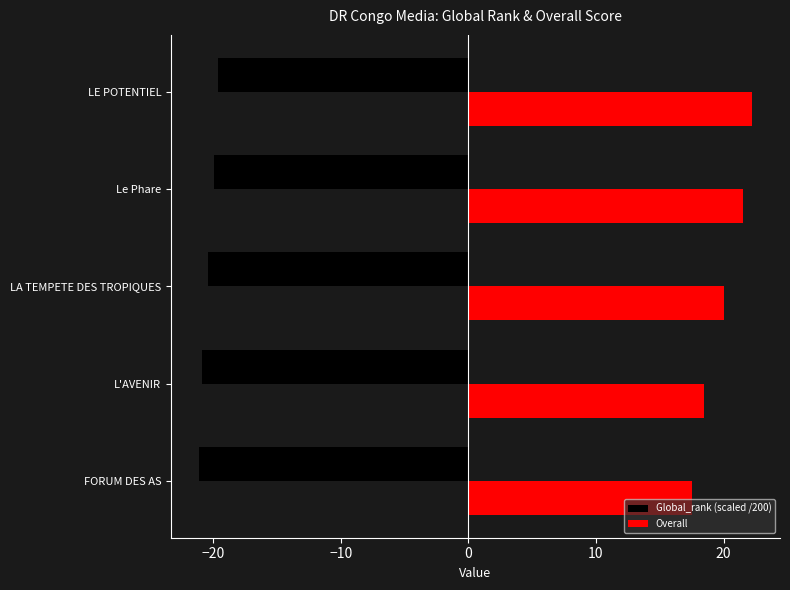

Count the number of categories in the chart.

5